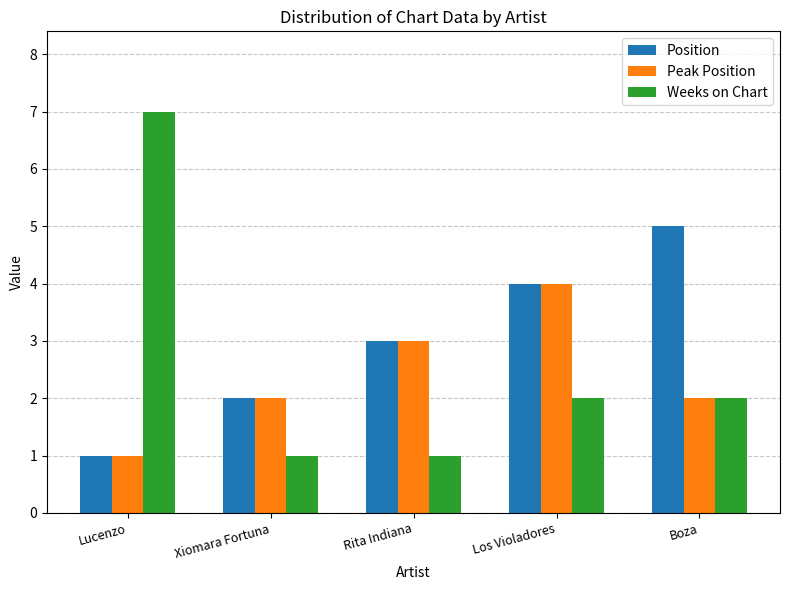

Rank the series by their maximum value, from lowest to highest.

Peak Position, Position, Weeks on Chart